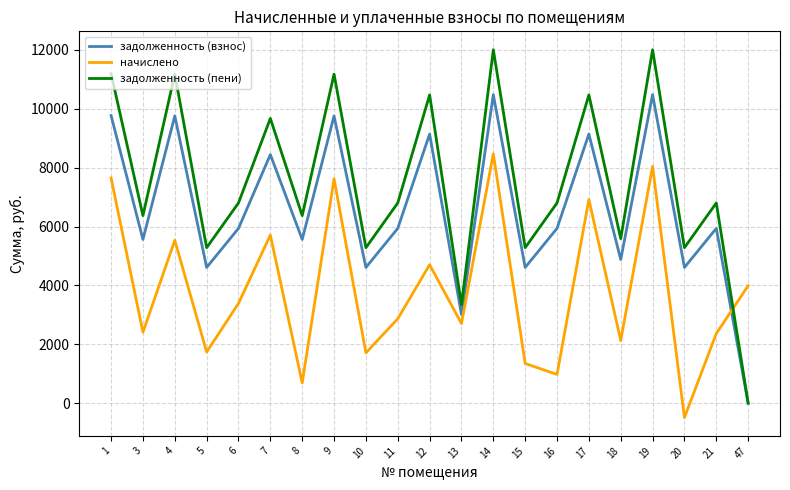

What is the difference between the second highest and minimum values in the задолженность (взнос) series?

10479.6